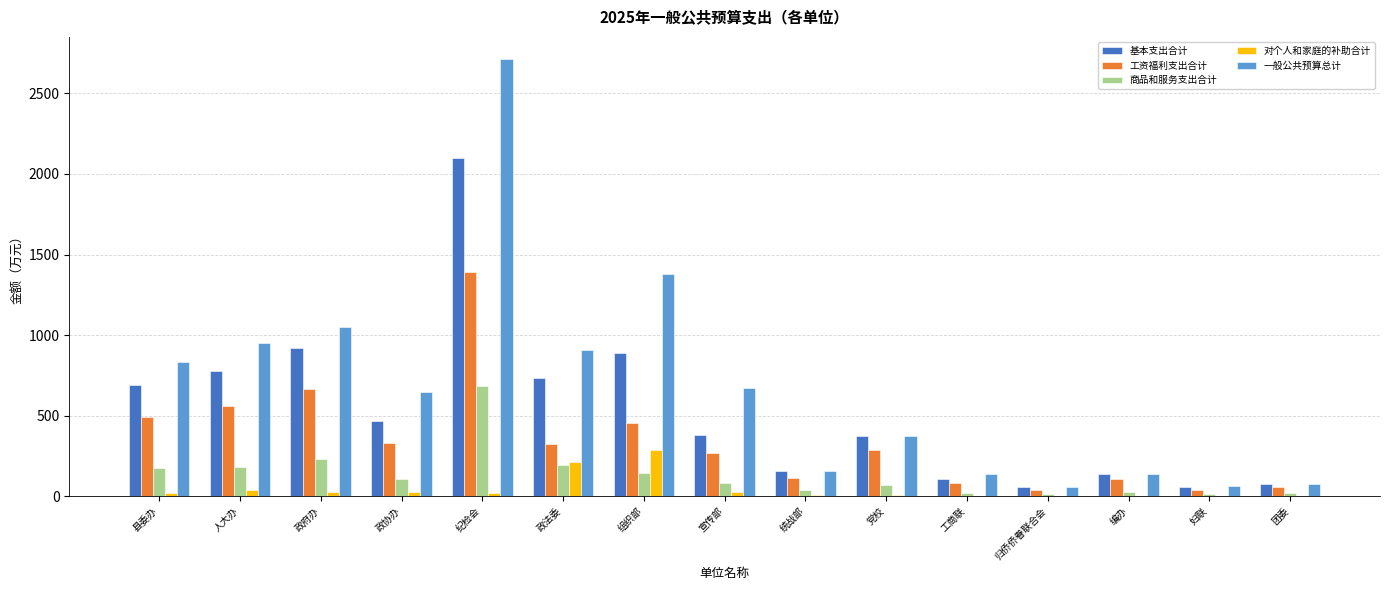

Where is 基本支出合计 nearest to the value 1077?

政府办